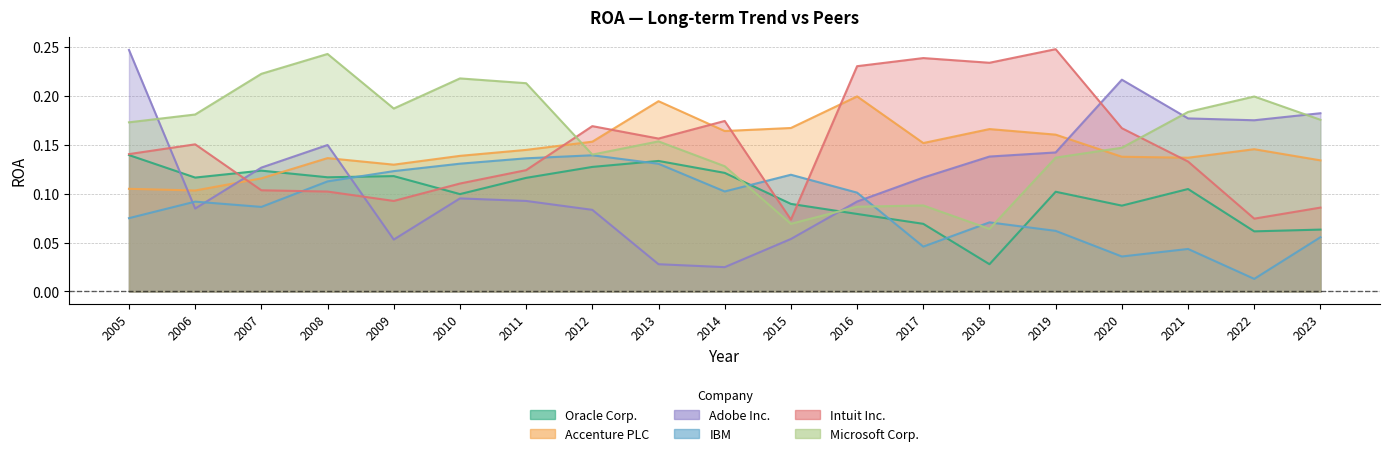

How many intersections are there between Intuit Inc. and Microsoft Corp.?

2